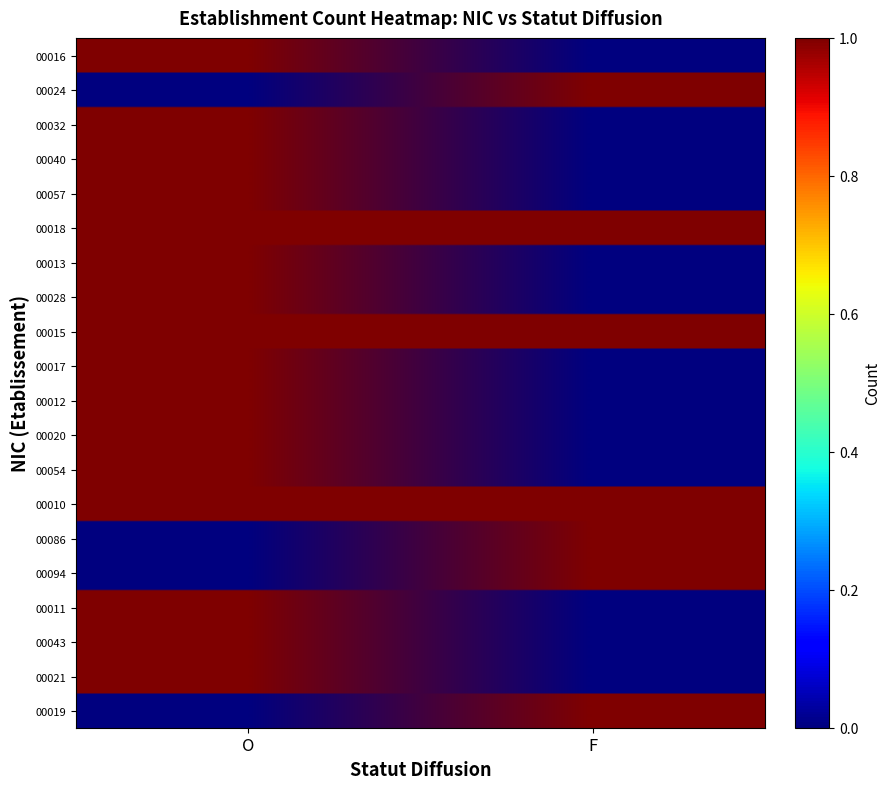

What is the maximum value shown in the chart?

1